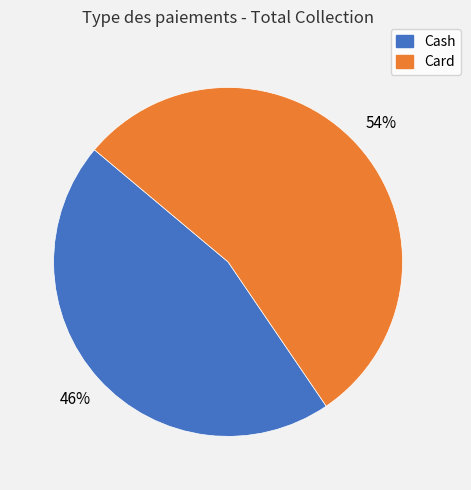

Between Card and Cash, which is larger?

Card